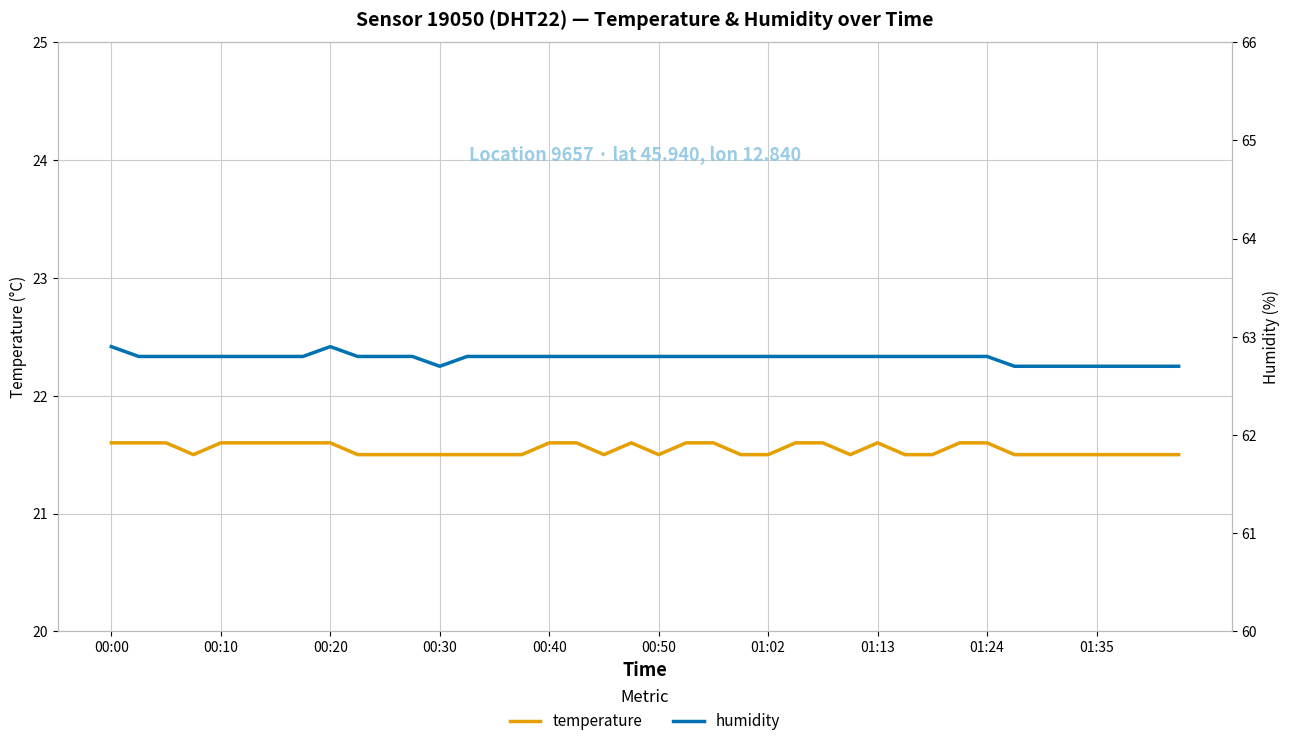

At which category is the sum across all series the highest?

00:00